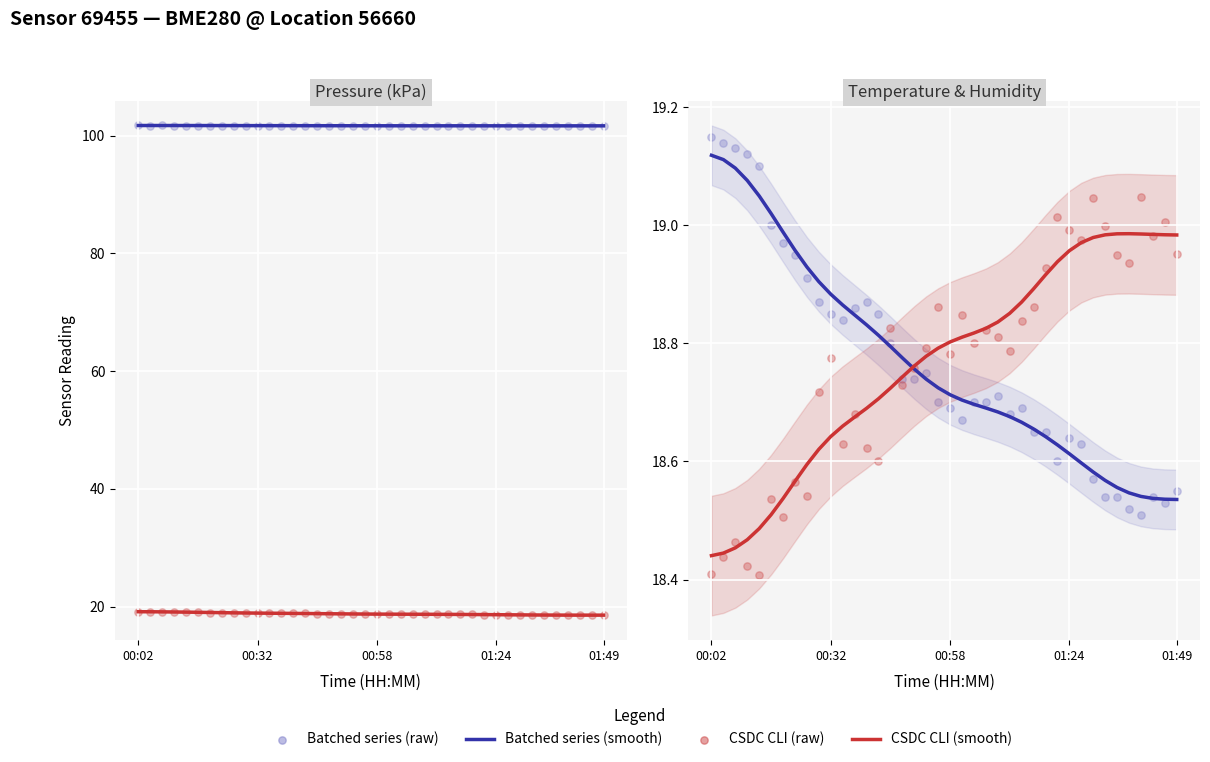

Which series reaches the maximum Y coordinate?

Batched series (raw)